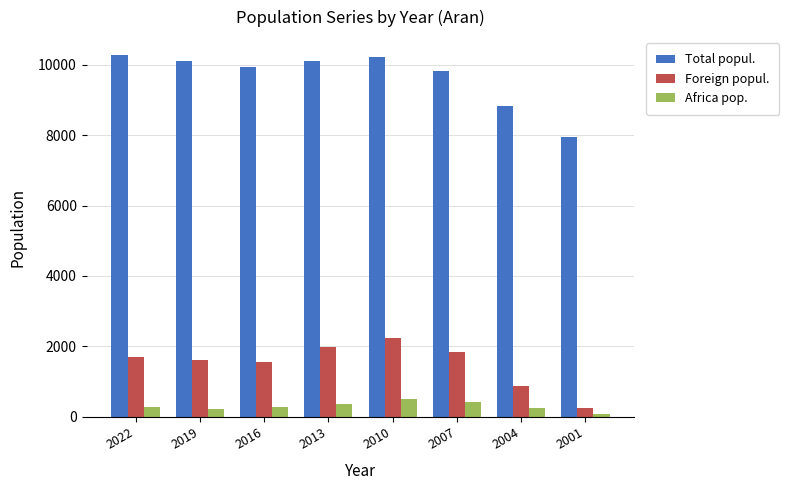

What is the difference between the maximum and minimum values in the Foreign popul. series?

1992